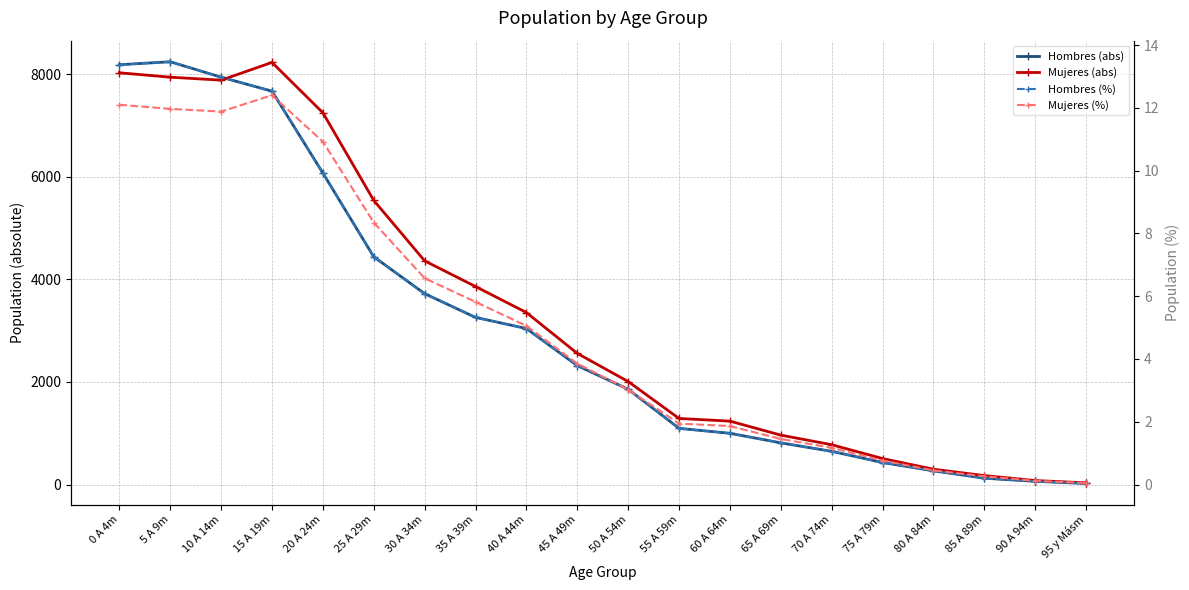

What is the sum of the Mujeres (abs) values at 20 A 24m and 10 A 14m?

15136.0